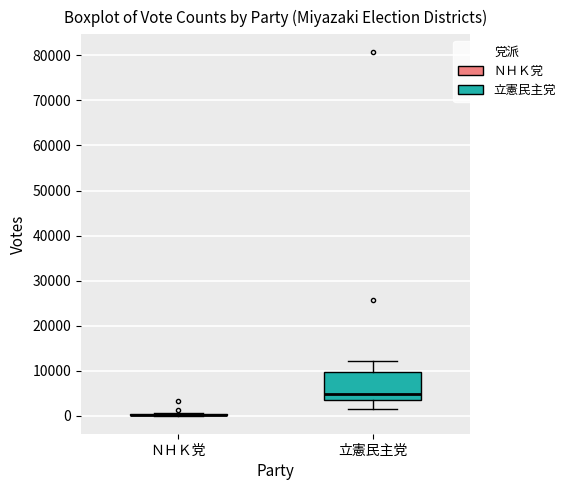

Reading left to right, read every box against the y-axis: the position of its median line, the range the box covers, and the ends of its whiskers. The values are not printed on the chart, so give them approximately, as read against the axis.

ＮＨＫ党: box collapsed to a line at 0, whiskers 0 to 1000
立憲民主党: median 5000, box 4000 to 10000, whiskers 2000 to 12000